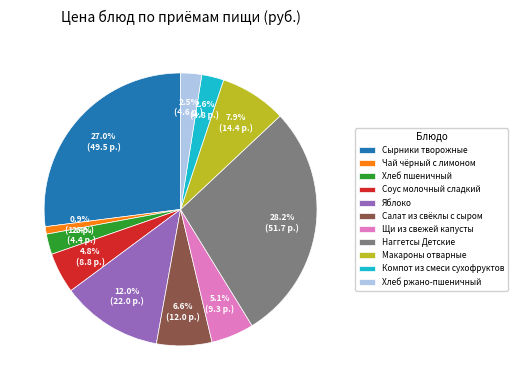

To the nearest percent, what is the difference between the largest and smallest slice percentages?

27%